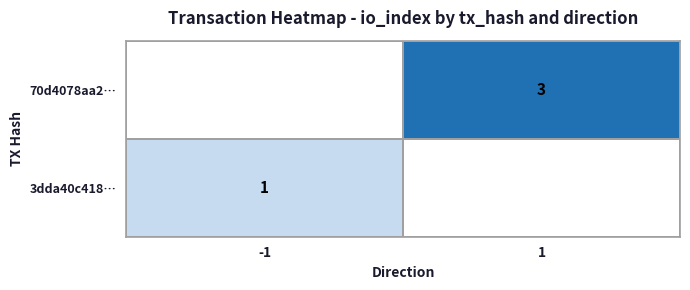

How many series are shown in this chart?

2